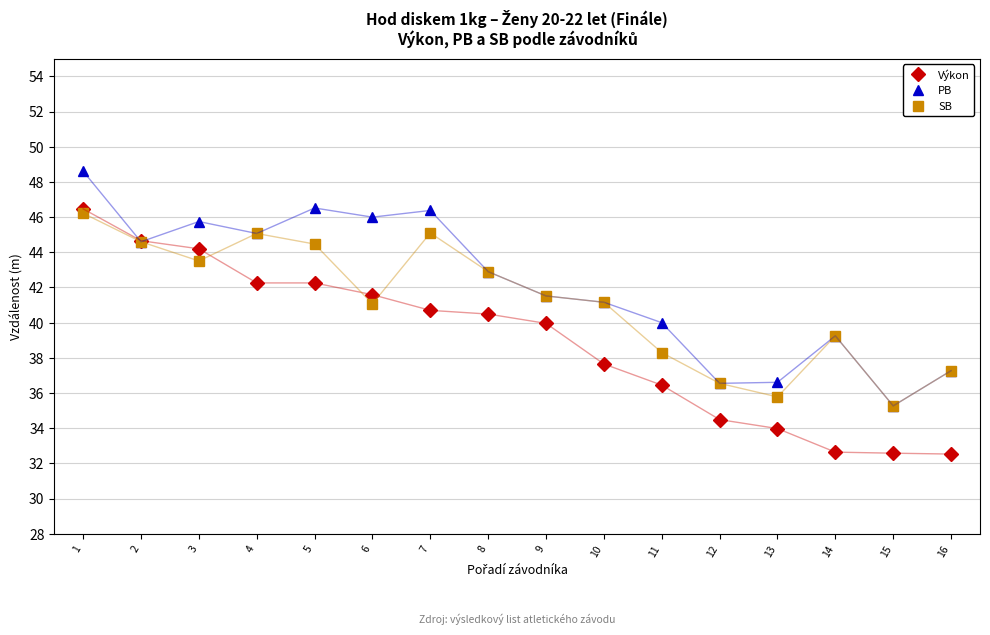

Is the value of PB at 15 greater than the value of Výkon at 1?

No